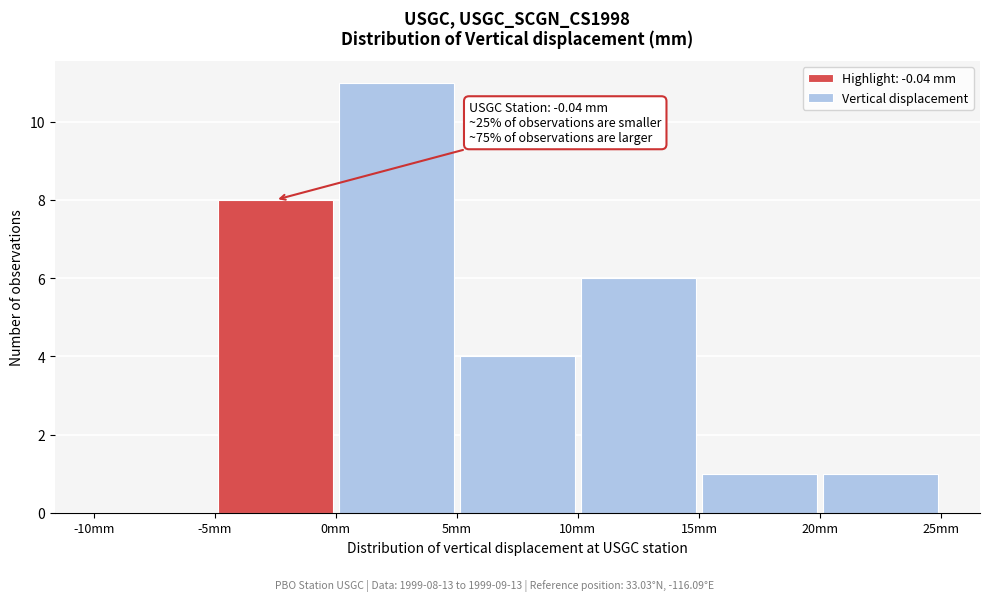

Which range on the x-axis has the tallest bar?

0 to 5